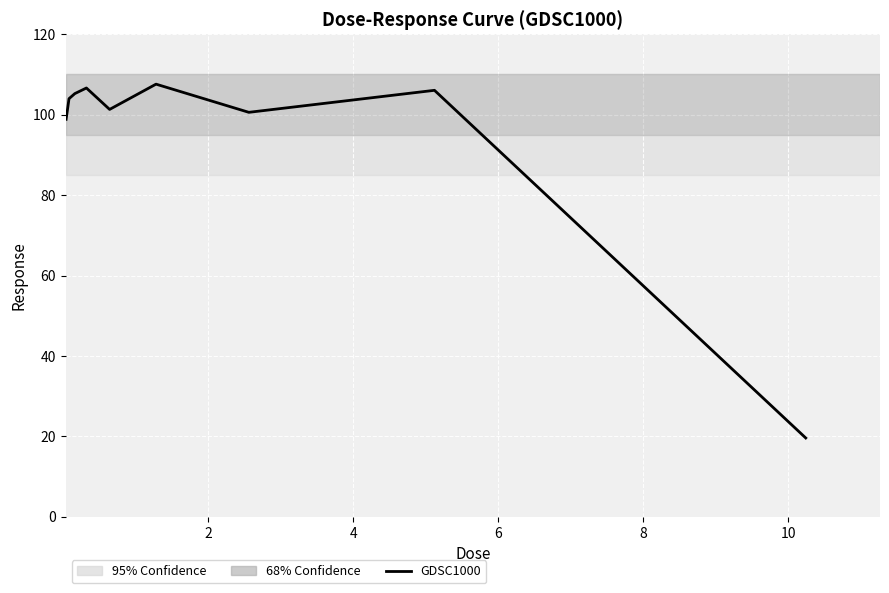

What is the maximum value shown in the chart?

107.6